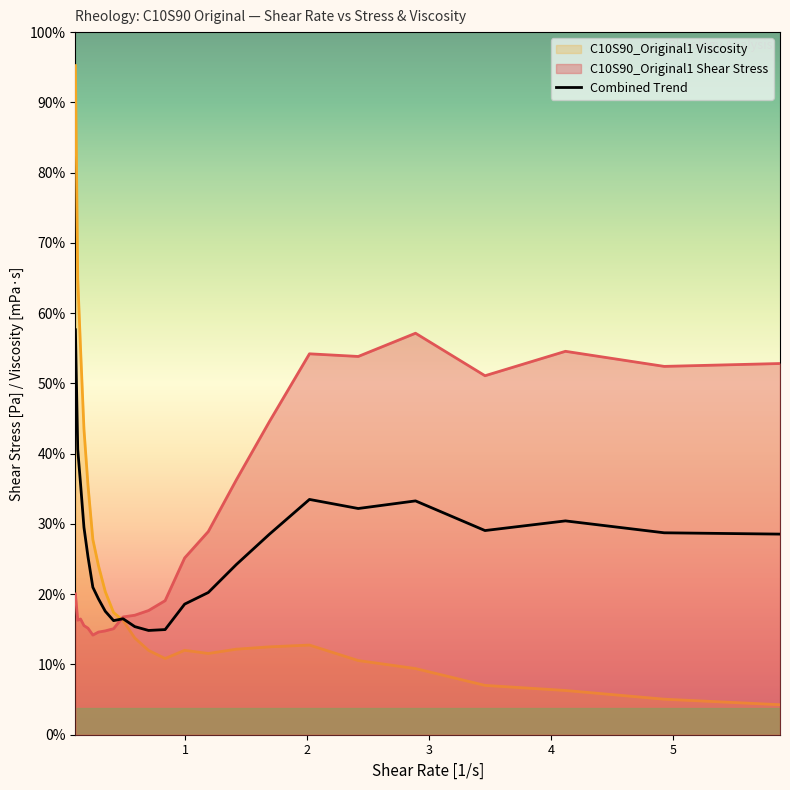

True or false: the data shows 10623.7 at 20.

False